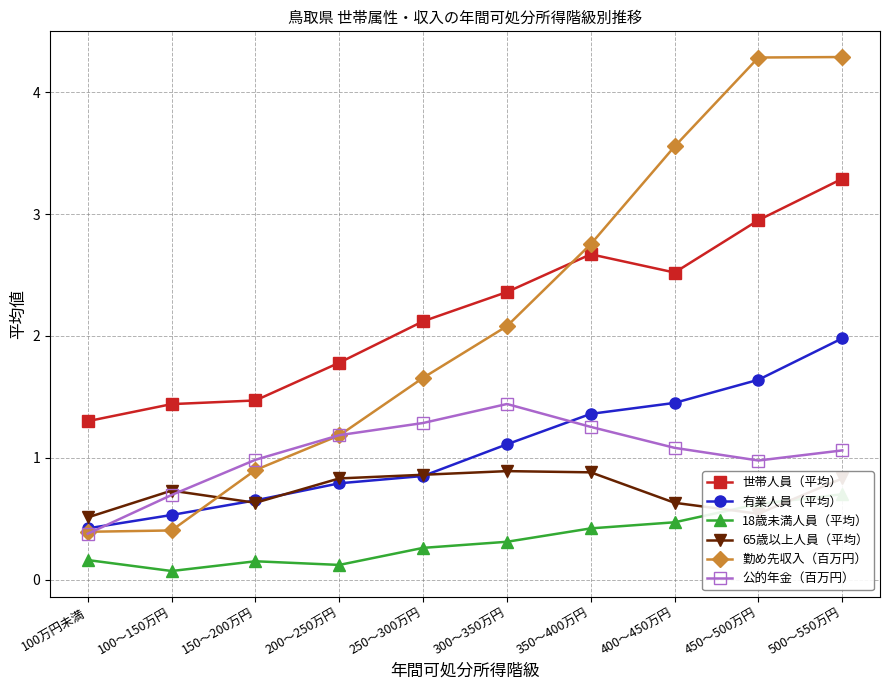

How many intersections are there between 有業人員（平均） and 公的年金（百万円）?

2